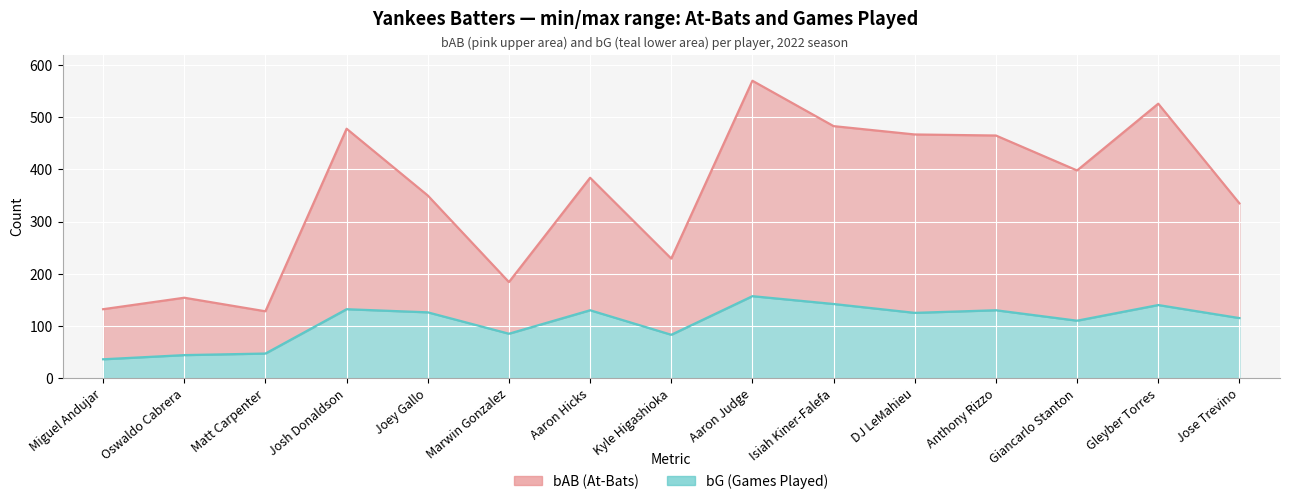

Which category has the highest value in the bG series?

Aaron Judge